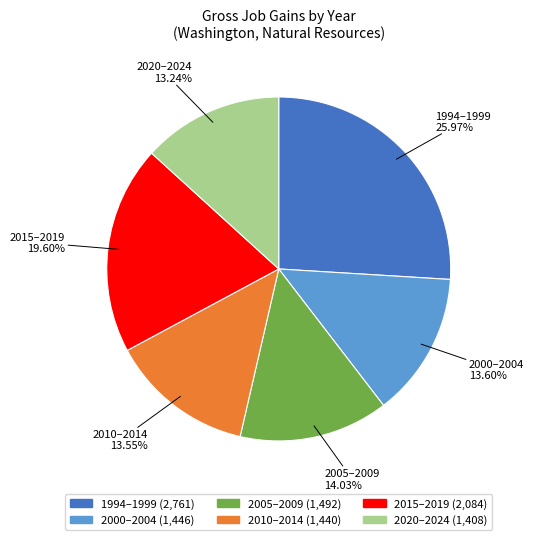

Is there any slice that represents more than half of the pie?

No